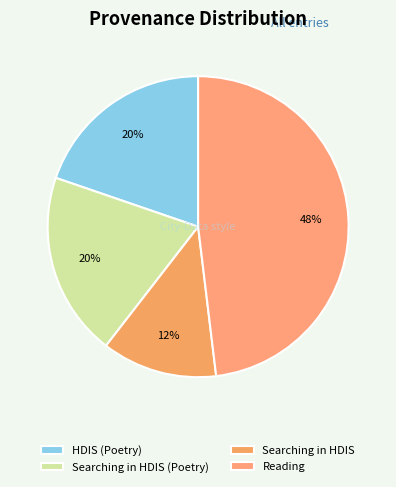

To the nearest percent, what is the difference between the largest and smallest slice percentages?

36%